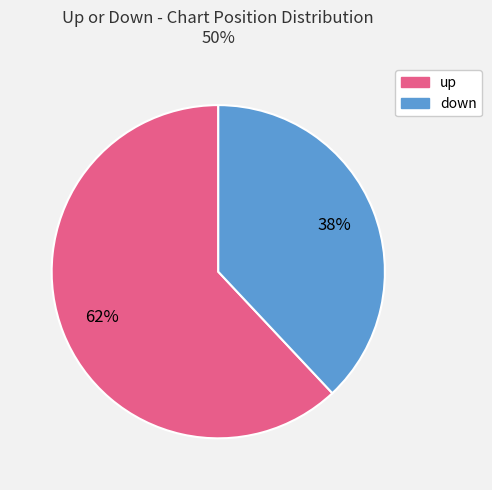

What is the ratio of the value at down to the value at up?

0.6